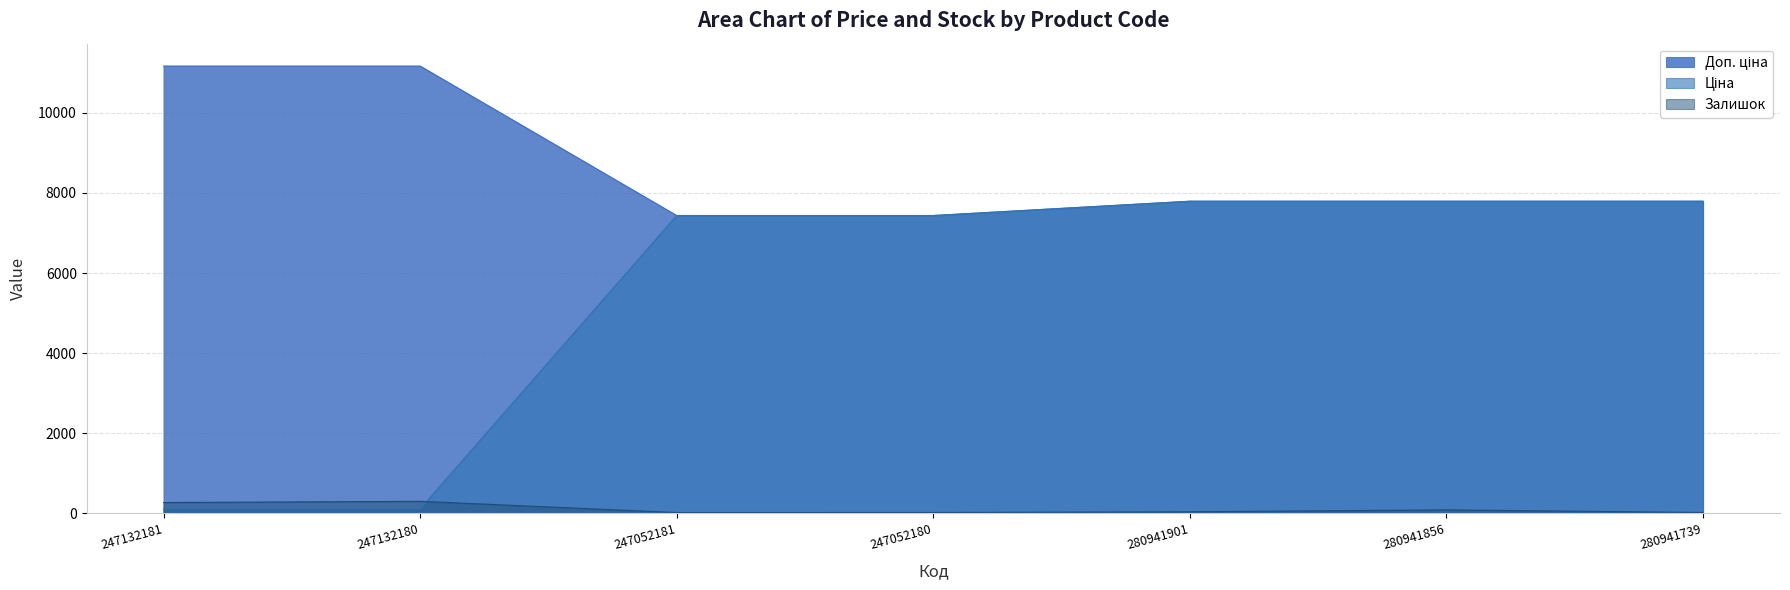

Where is Ціна nearest to the value 3952?

247052181